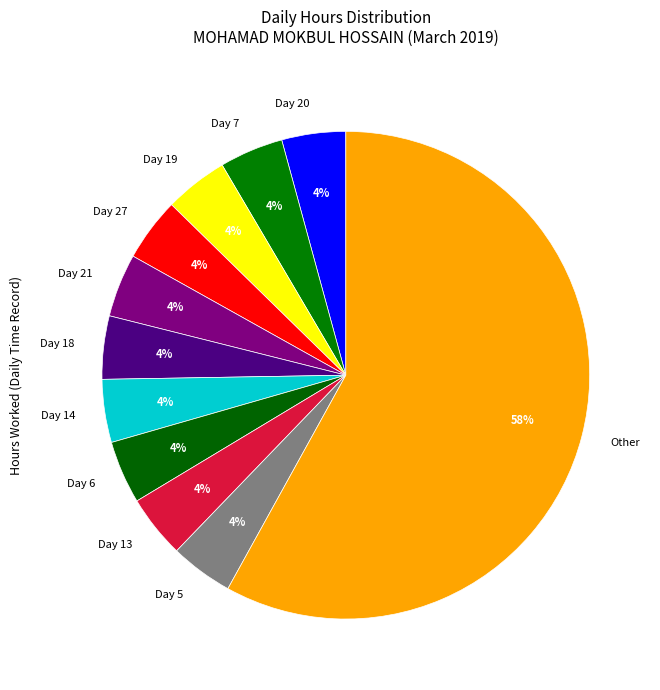

What is the largest slice in the pie chart?

Other